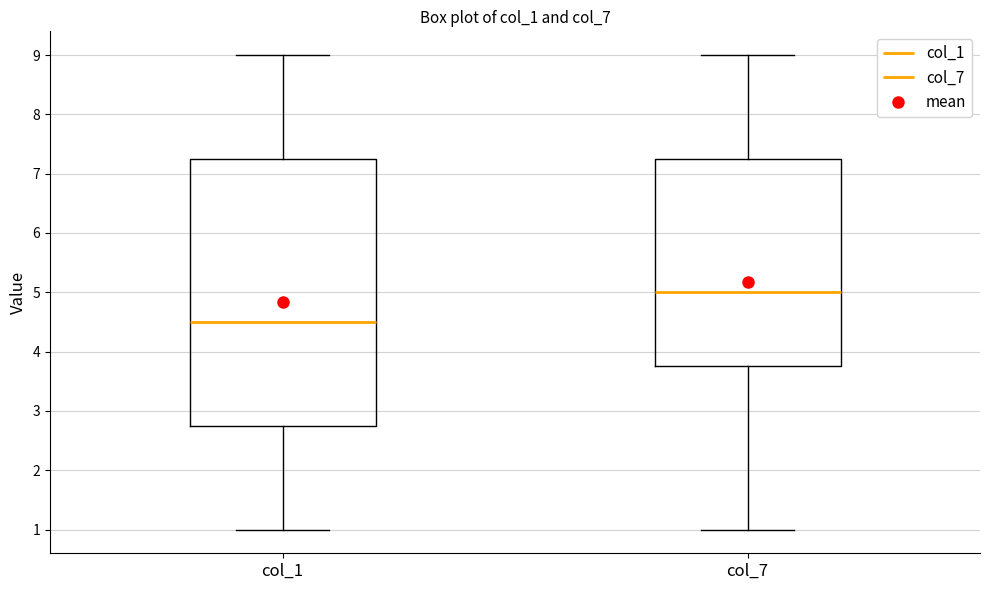

Reading left to right, transcribe this box plot: for each box, give where its median line is, the range the box spans, and where its two whiskers end, as read against the y-axis. The values are not printed on the chart, so give them approximately, as read against the axis.

col_1: median 4.5, box 2.8 to 7.3, whiskers 1.0 to 9.0
col_7: median 5.0, box 3.8 to 7.3, whiskers 1.0 to 9.0